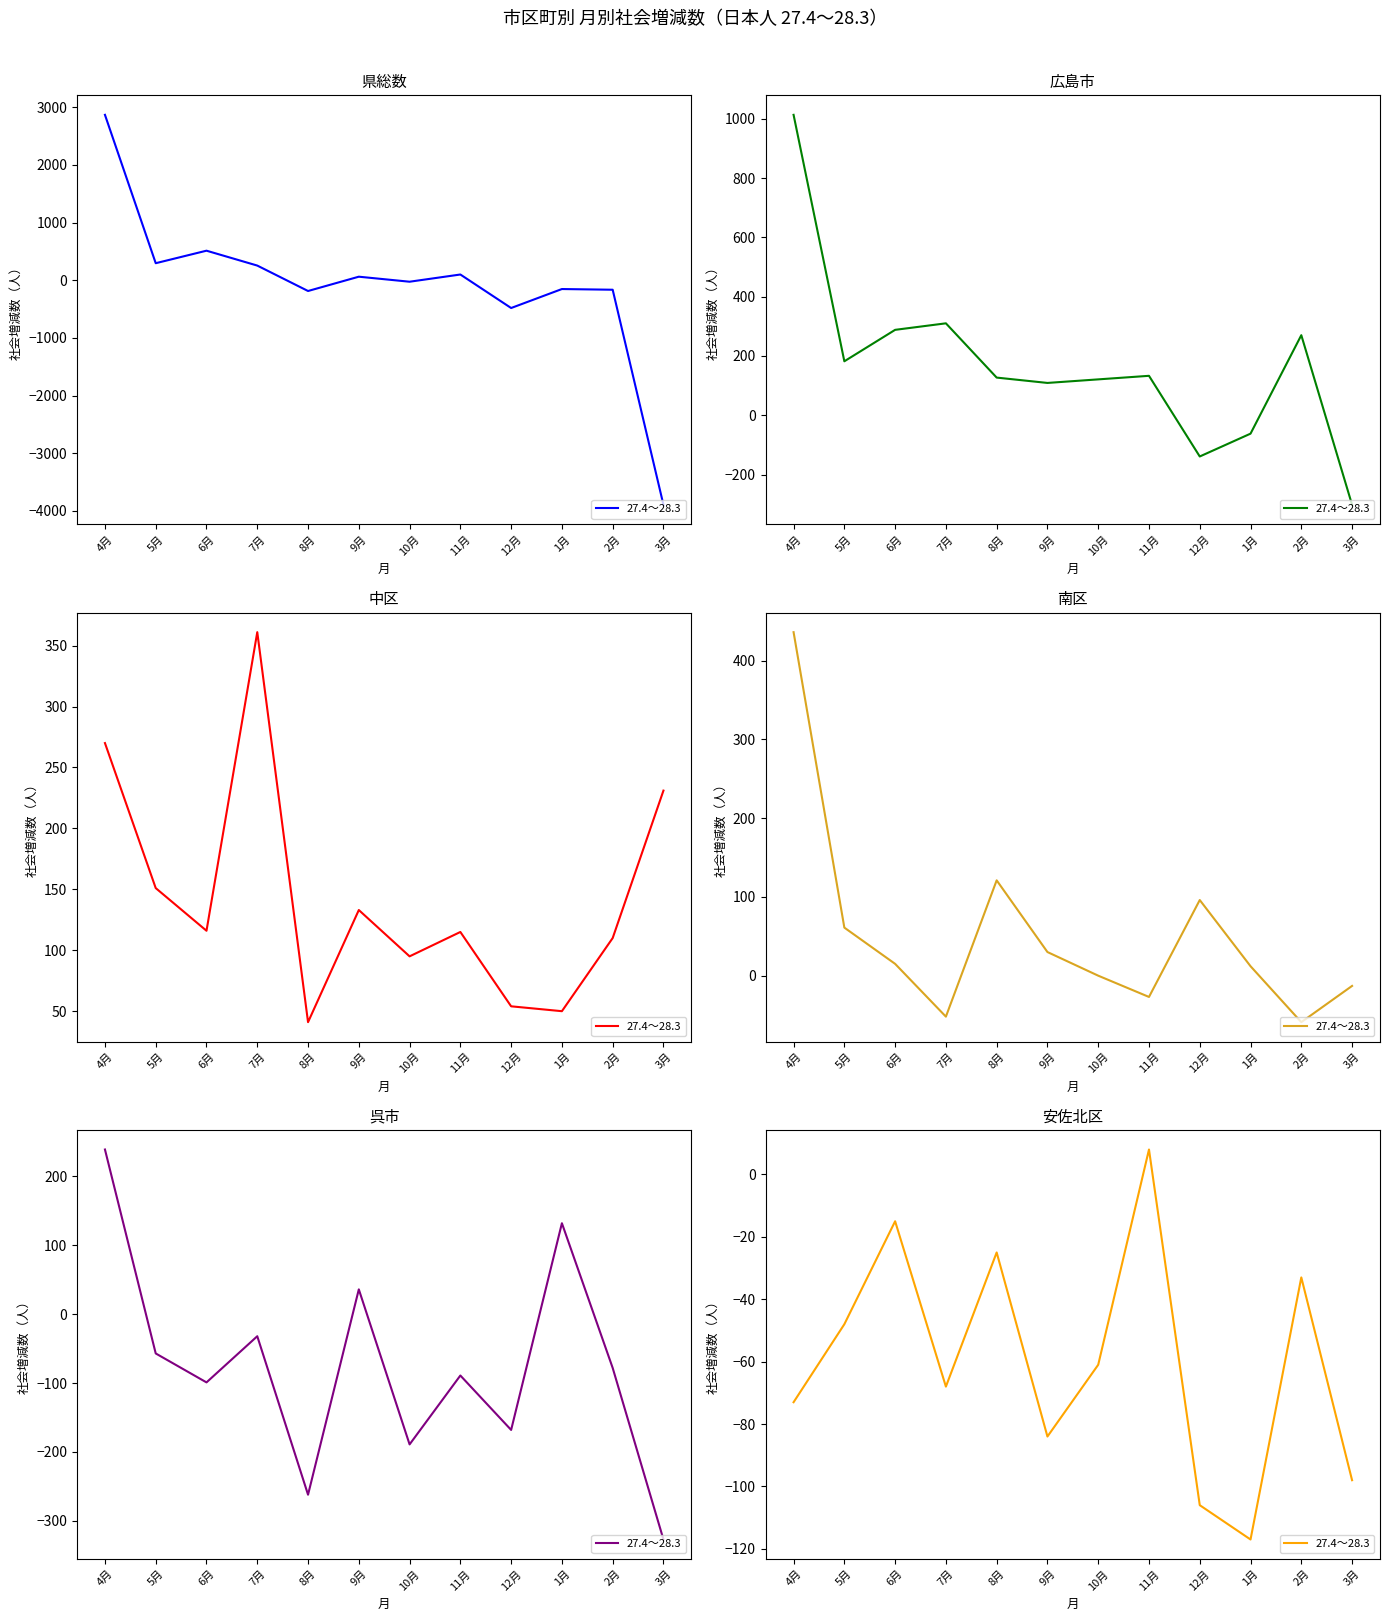

Where is the first local maximum?

6月